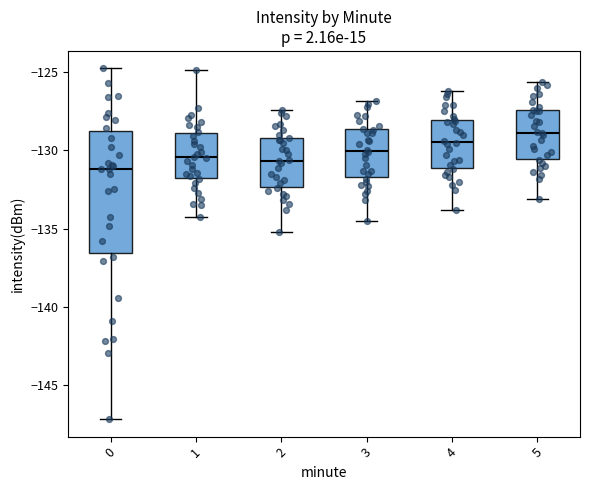

Reading left to right, transcribe this box plot: for each box, give where its median line is, the range the box spans, and where its two whiskers end, as read against the y-axis. The values are not printed on the chart, so give them approximately, as read against the axis.

0: median -131.0, box -136.5 to -128.5, whiskers -147.0 to -124.5
1: median -130.5, box -132.0 to -129.0, whiskers -134.0 to -125.0
2: median -130.5, box -132.5 to -129.0, whiskers -135.0 to -127.5
3: median -130.0, box -131.5 to -128.5, whiskers -134.5 to -127.0
4: median -129.5, box -131.0 to -128.0, whiskers -134.0 to -126.0
5: median -129.0, box -130.5 to -127.5, whiskers -133.0 to -125.5